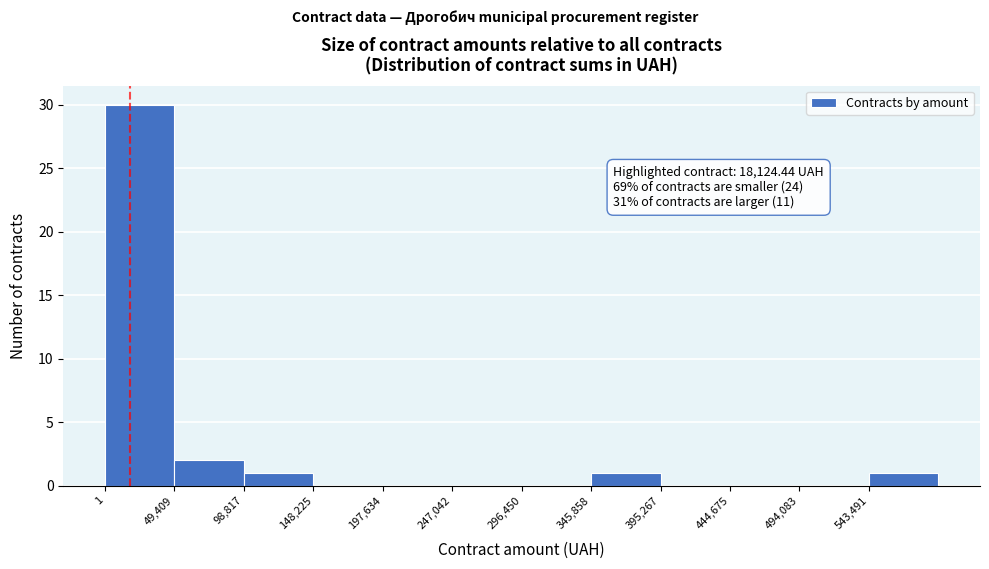

Which range on the x-axis has the tallest bar?

0 to 50000